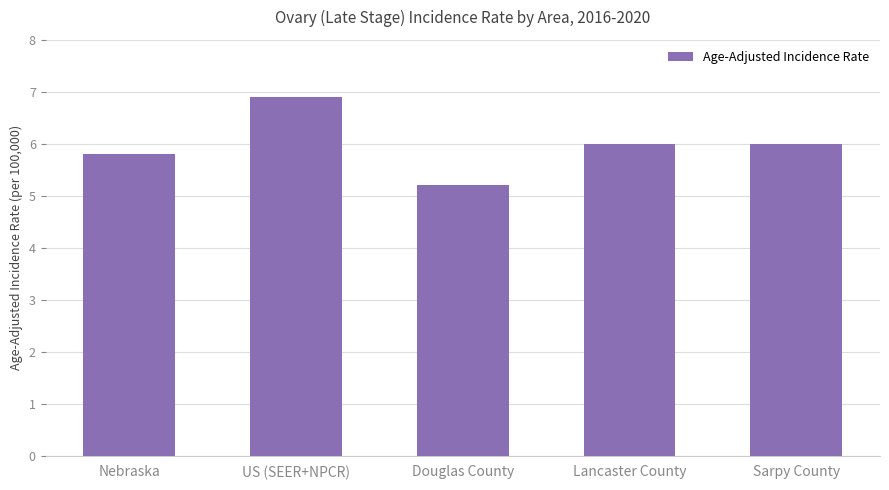

What value does the data have at Nebraska?

5.8